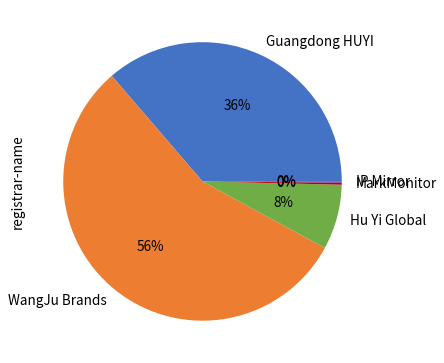

Which slice is the largest?

WangJu Brands